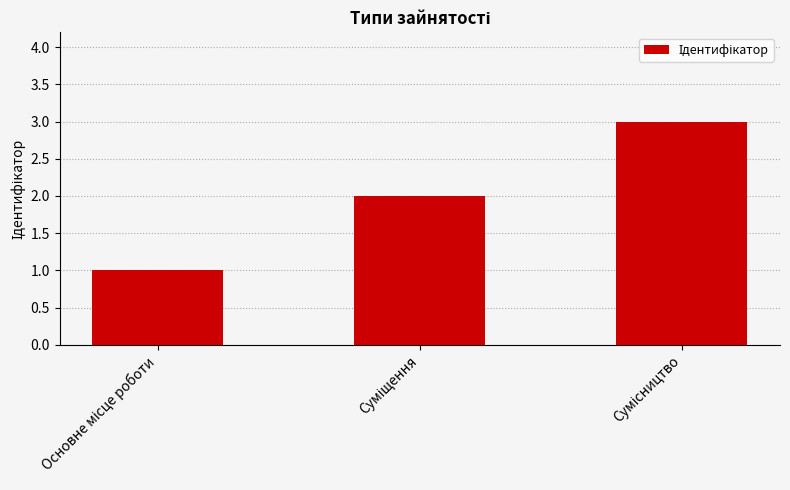

Are the bars grouped side by side (vs. stacked)?

No